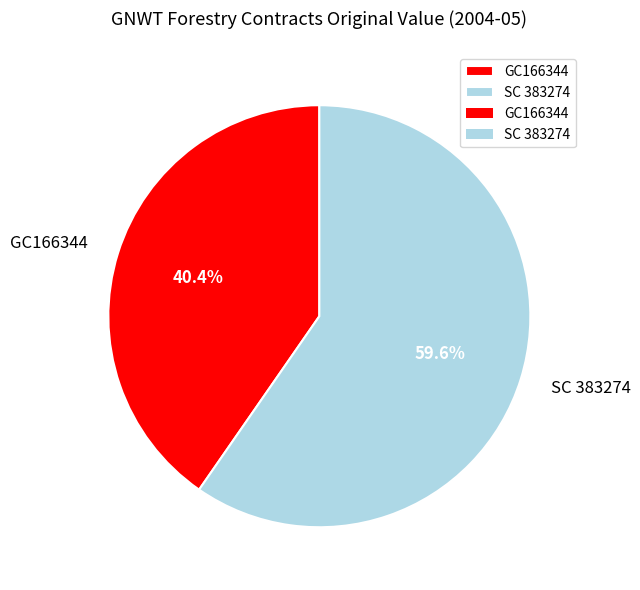

Rank the categories by value from lowest to highest.

GC166344, SC 383274